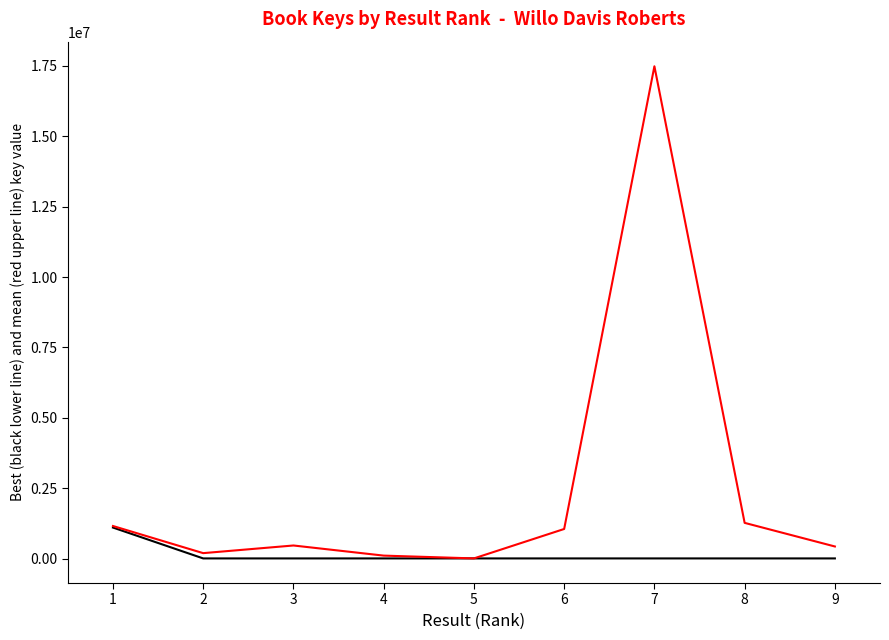

What is the greatest value displayed?

17489935.9